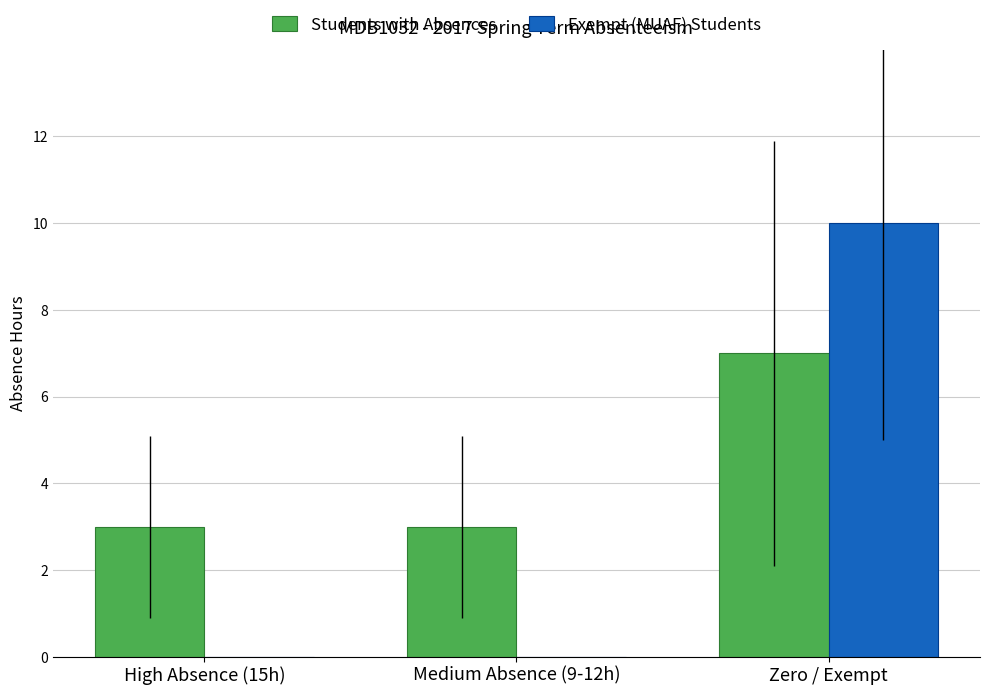

Is the value of Exempt (MUAF) Students at Medium Absence (9-12h) greater than the value of Students with Absences at Zero / Exempt?

No